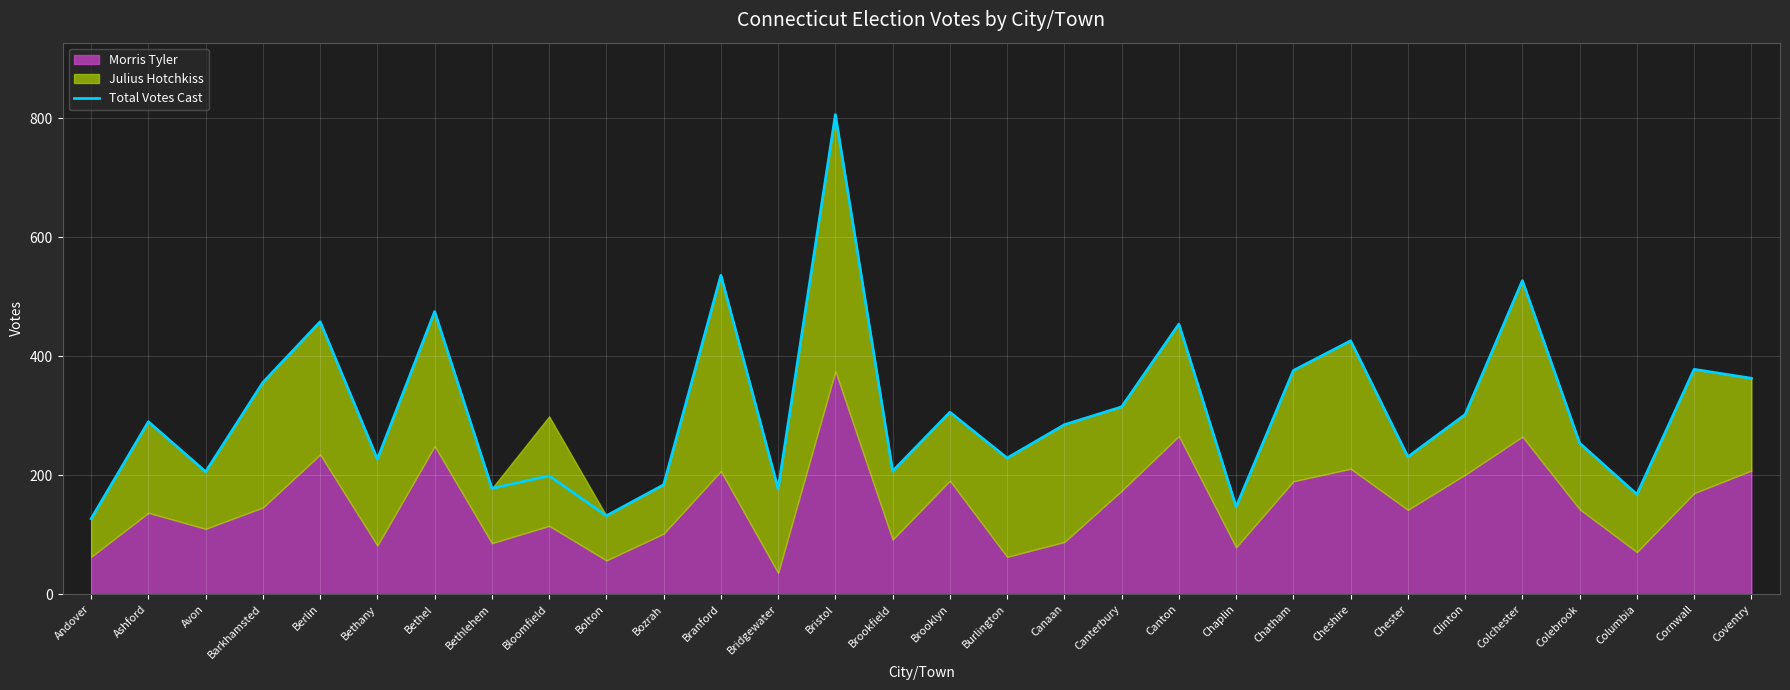

At which label does the data first exceed 290?

Barkhamsted